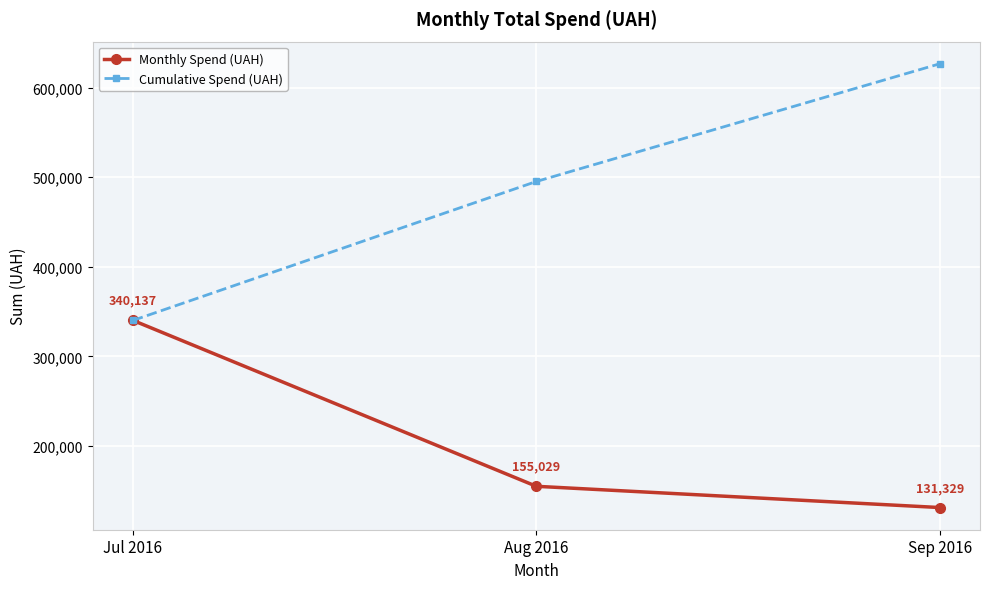

The value of Monthly Spend (UAH) at Sep 2016 is 183476.9. True or false?

False